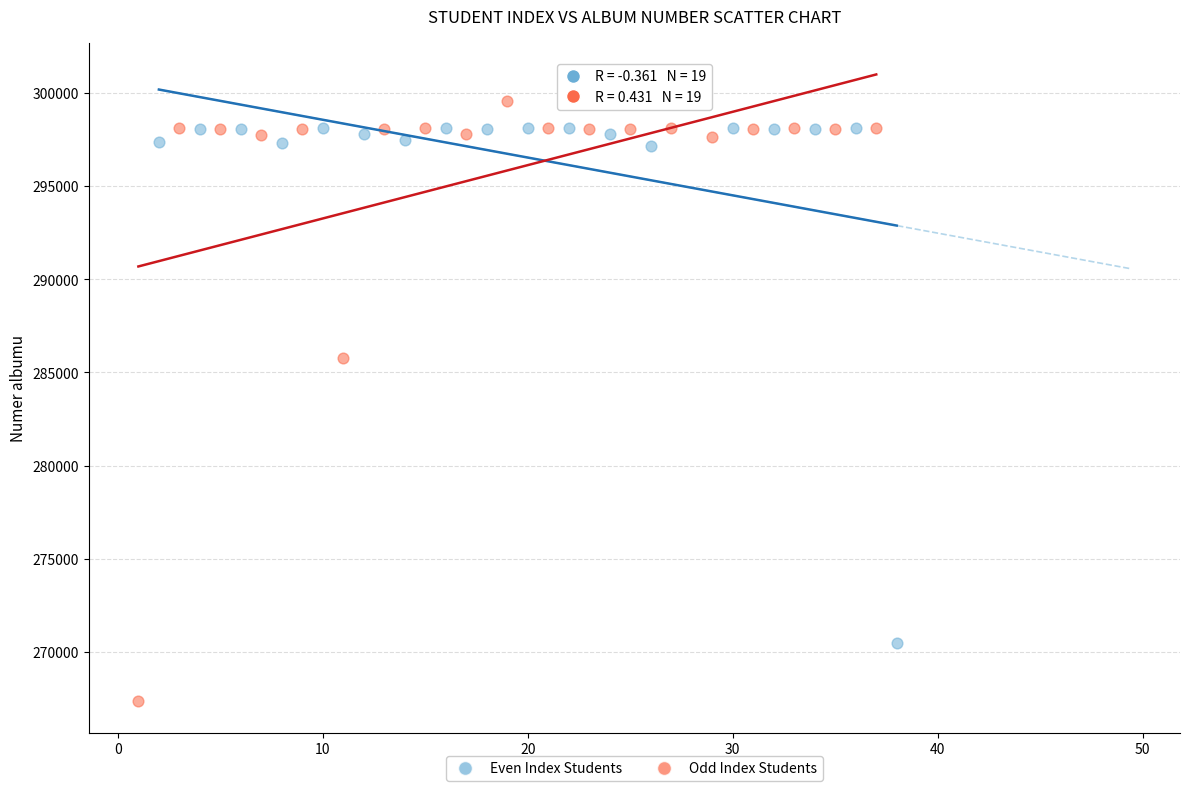

What are all the series names shown in the legend?

Even Index Students, Odd Index Students